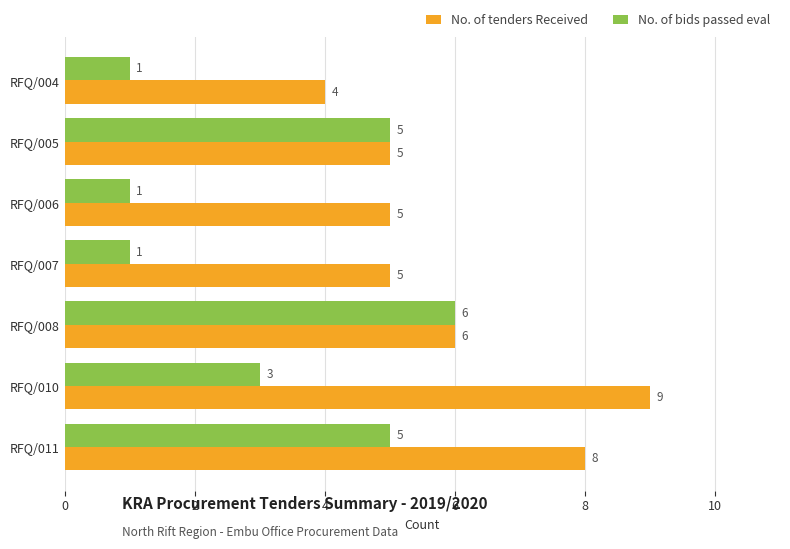

How many No. of tenders Received values are between 5 and 8?

5